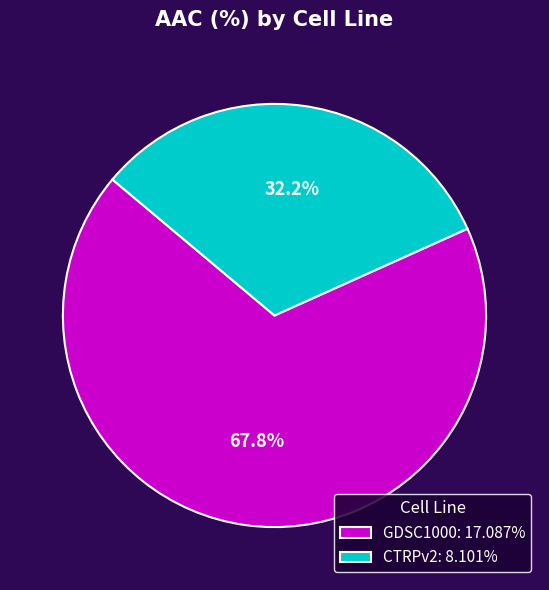

Which category has the smallest portion of the pie?

CTRPv2